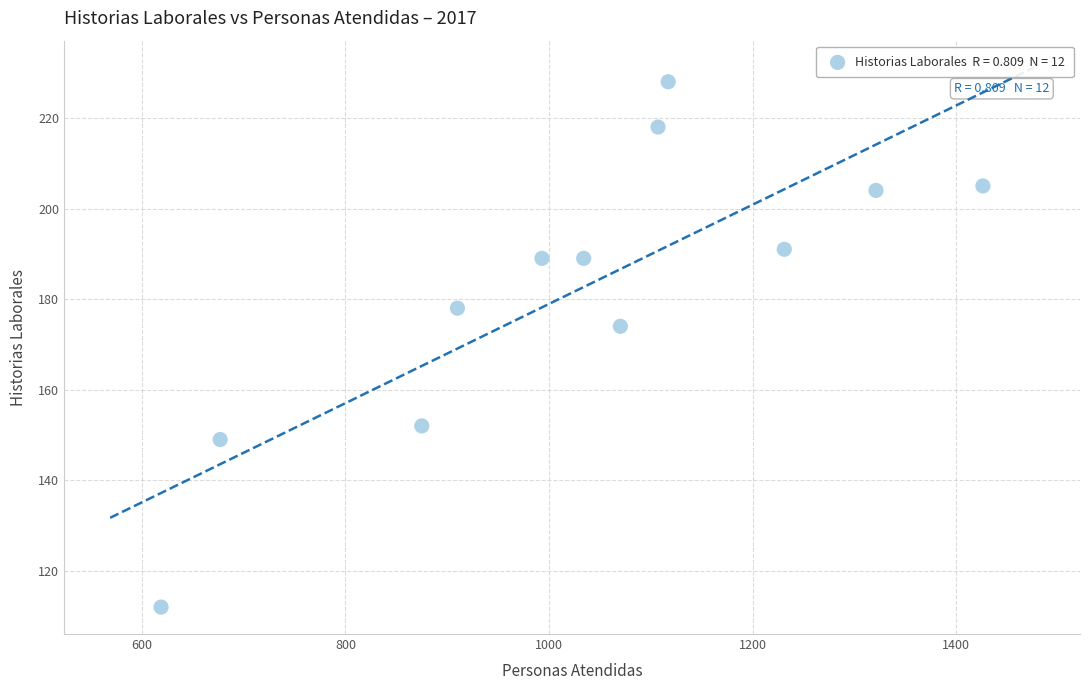

What Y value in the scatter plot is closest to 170?

174